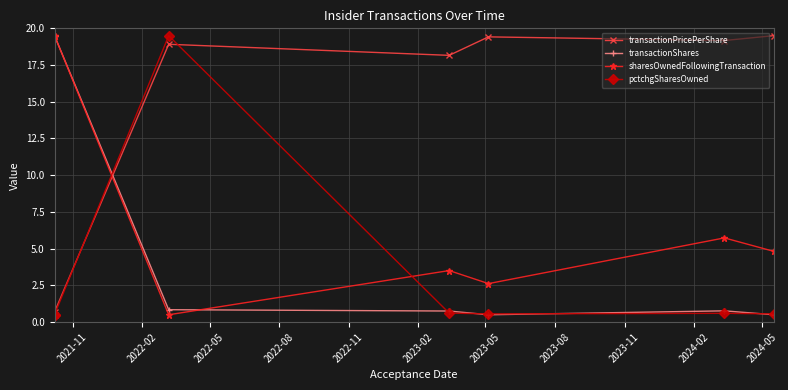

Which series has the widest spread of values?

transactionPricePerShare